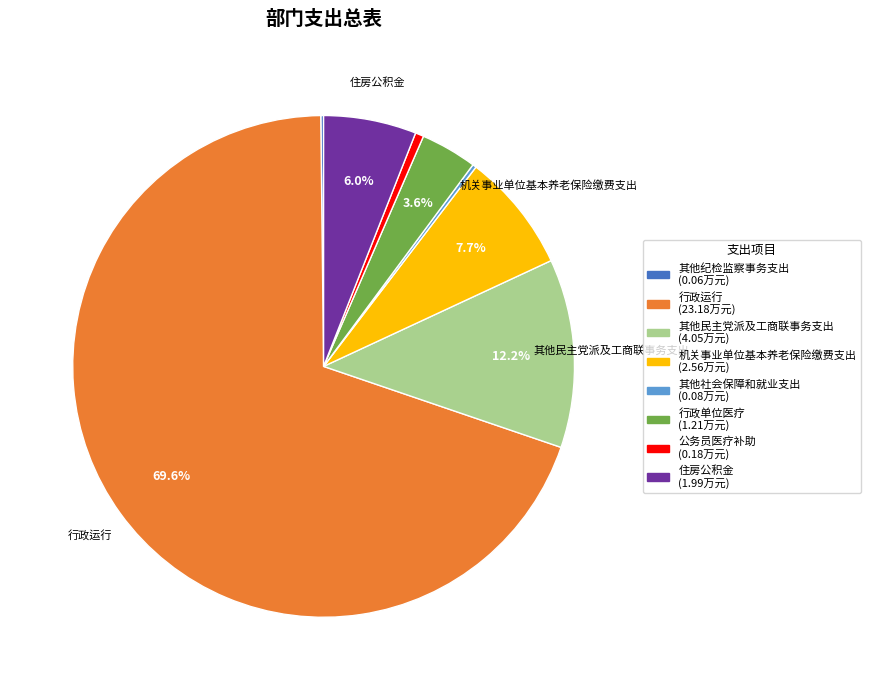

What is the majority slice?

行政运行